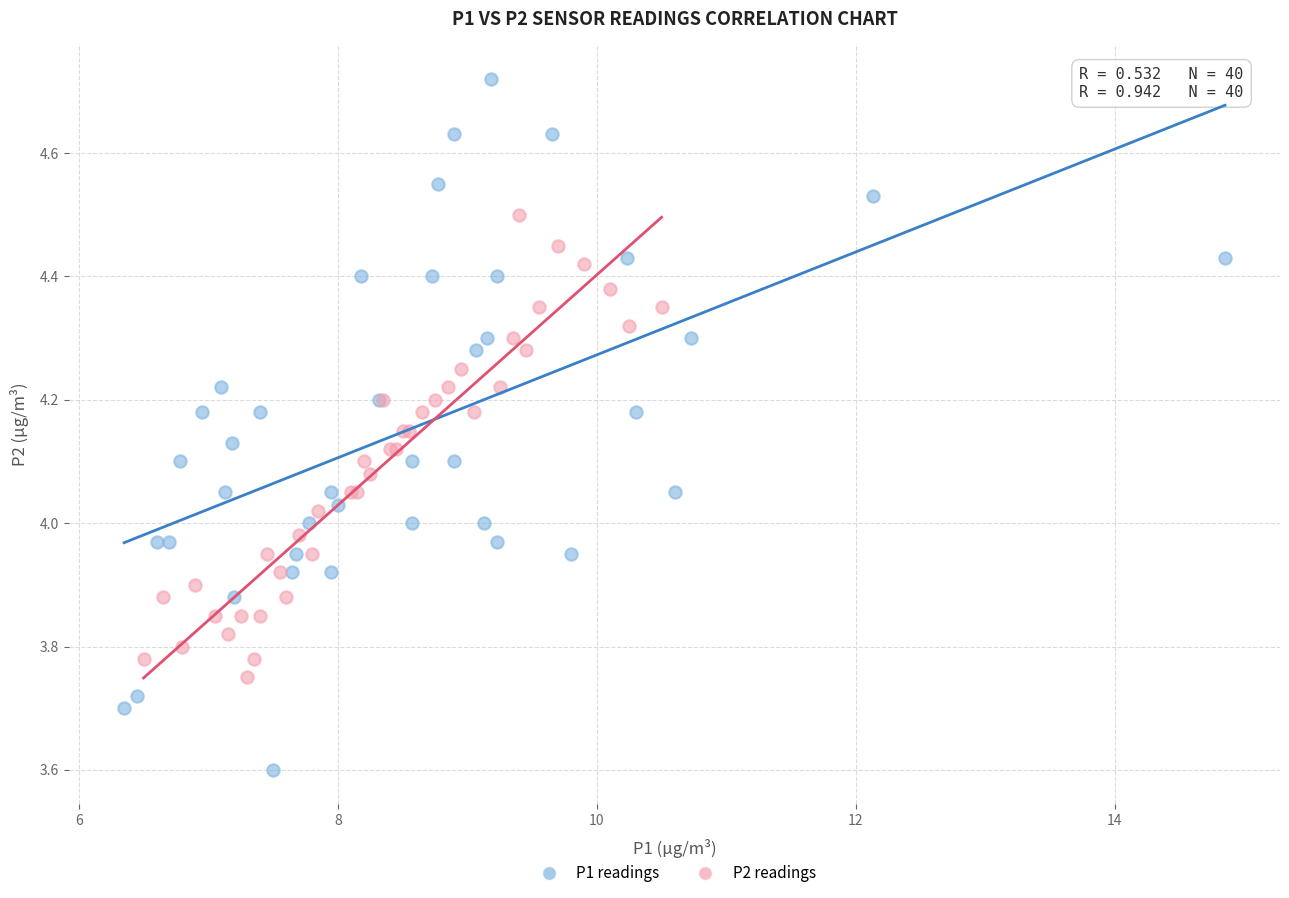

Which series has the largest Y range (max minus min)?

P1 readings